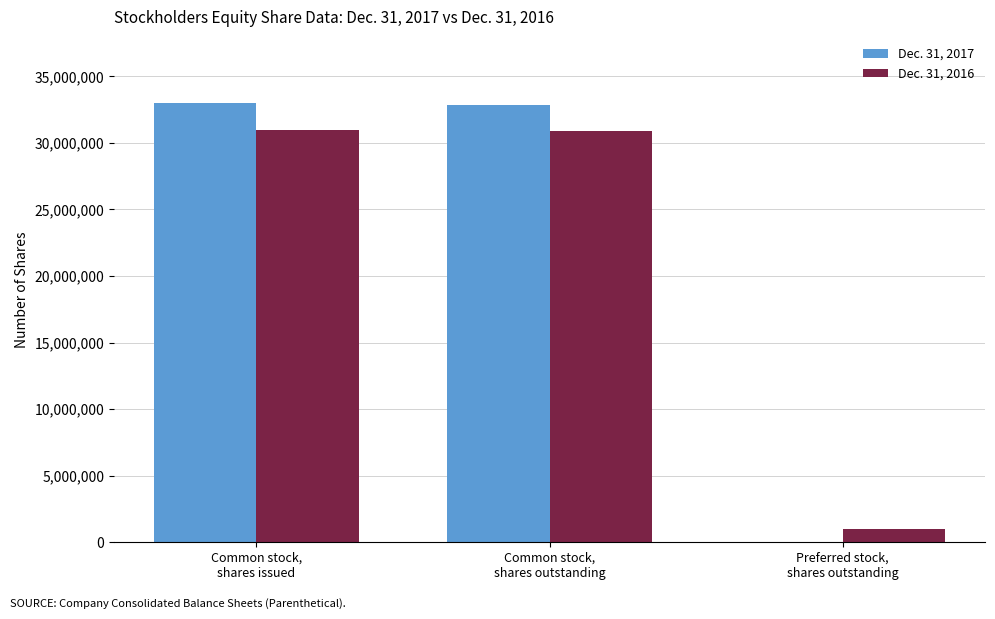

How many data points does each series have?

3